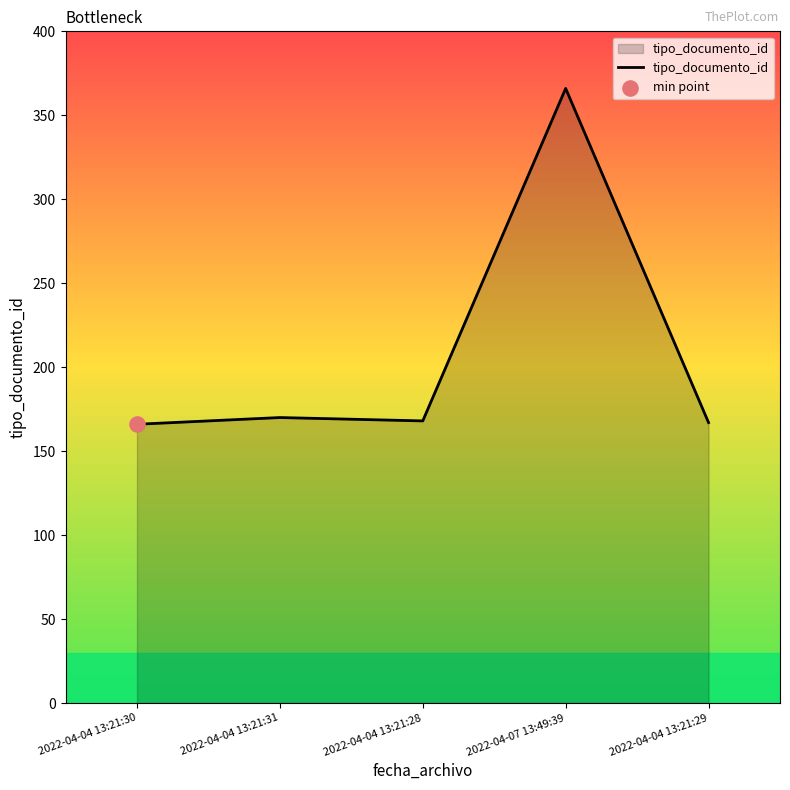

Approximately how many times larger is the value at 2022-04-07 13:49:39 compared to 2022-04-04 13:21:30?

2.2